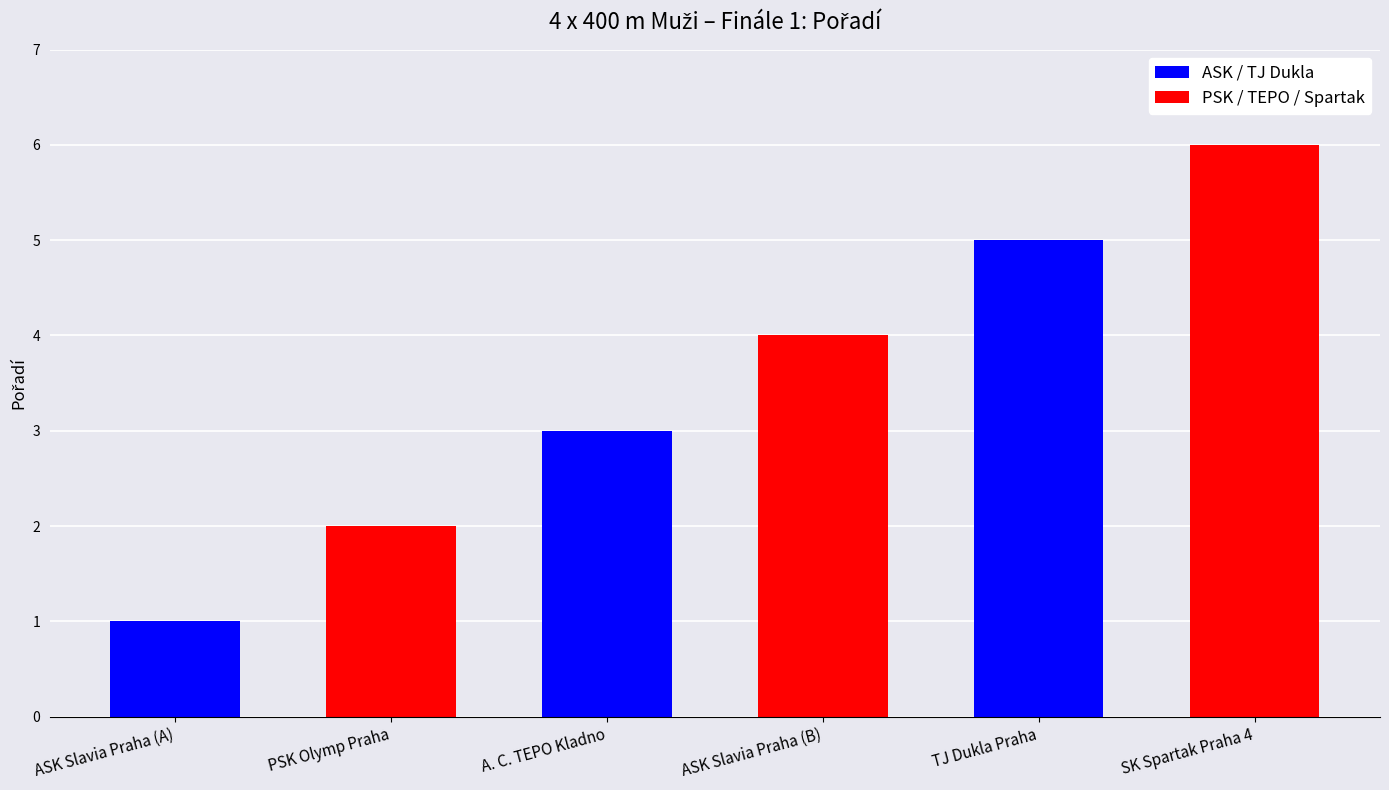

Which category has the highest value across all series?

SK Spartak Praha 4